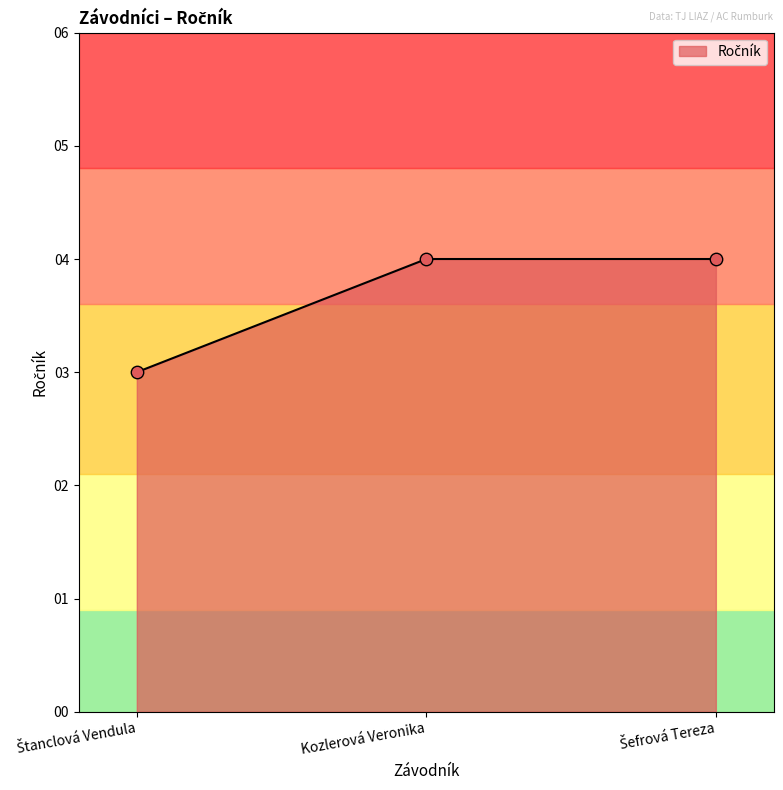

Is it true that the value at Kozlerová Veronika is 7?

False